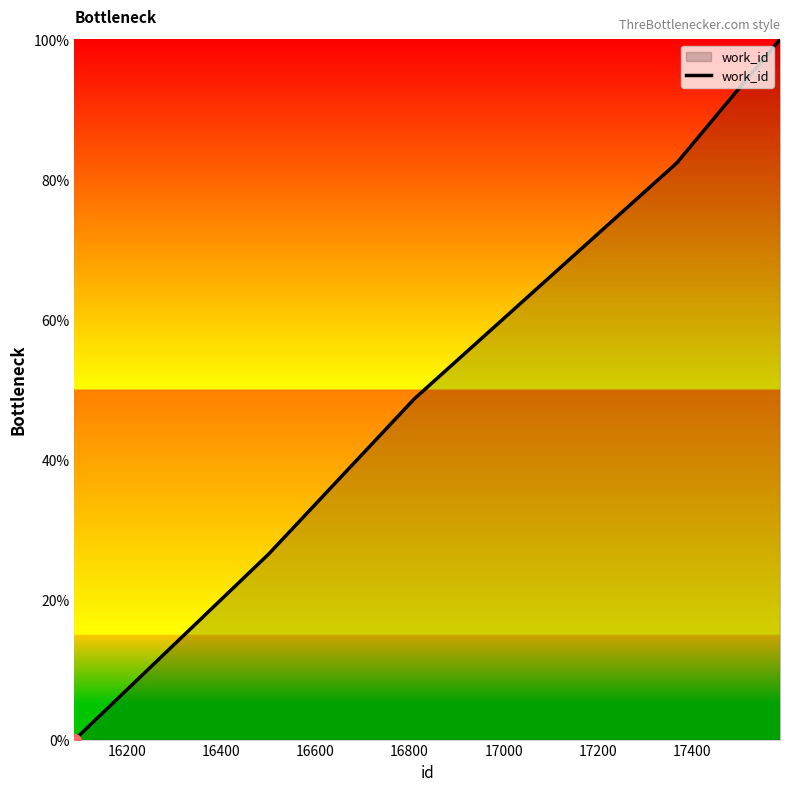

What is the average value?

42.9